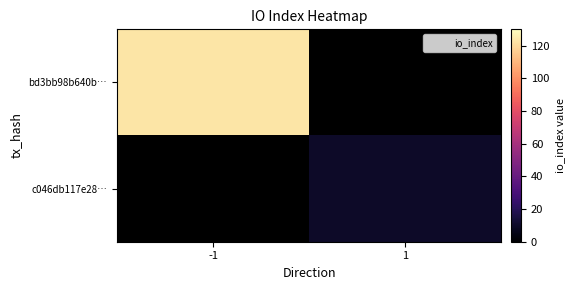

Which series has the widest spread of values?

bd3bb98b640b…